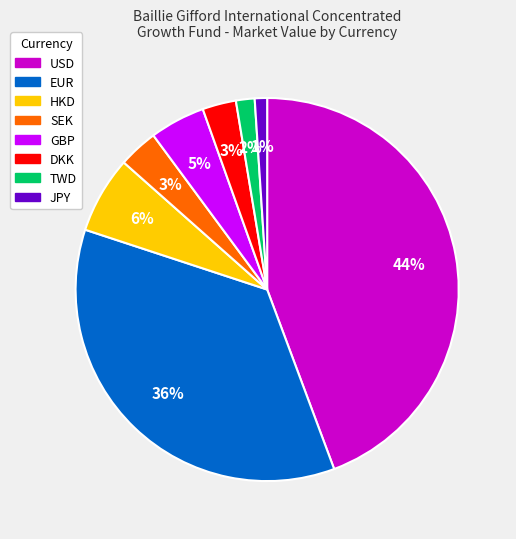

Is the sum of JPY and SEK greater than half?

No